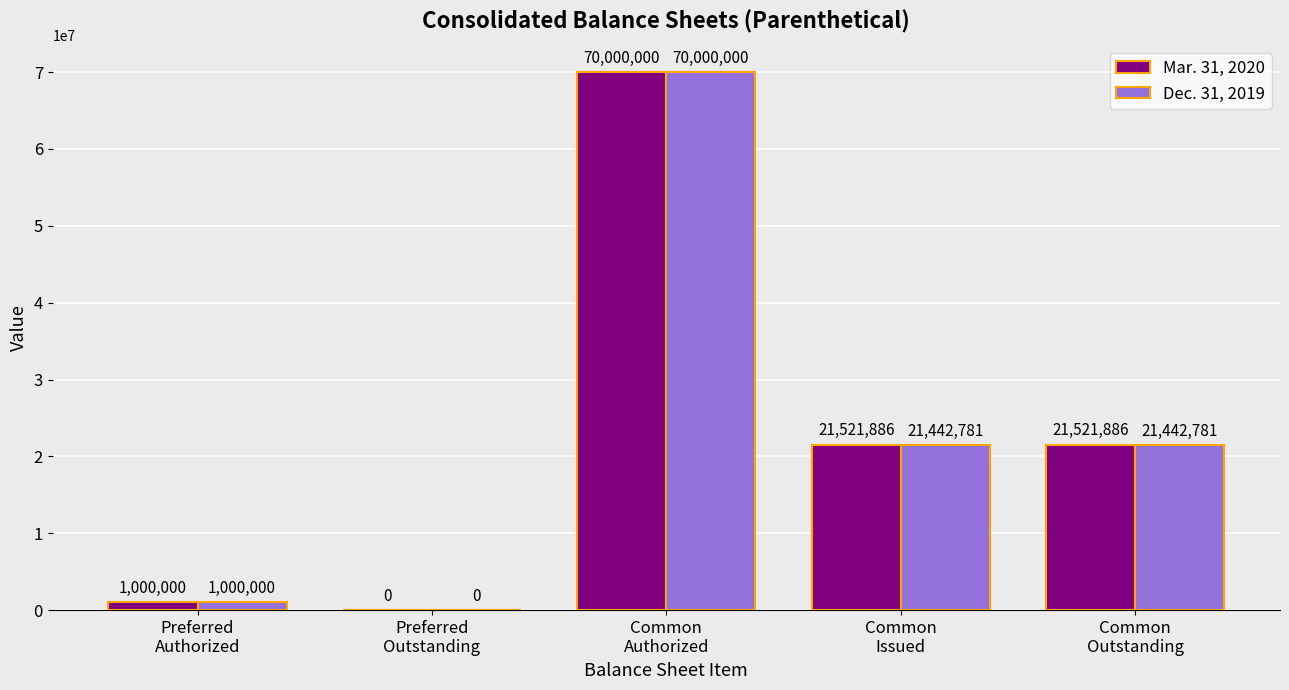

What is the highest value of the Mar. 31, 2020 series?

70000000